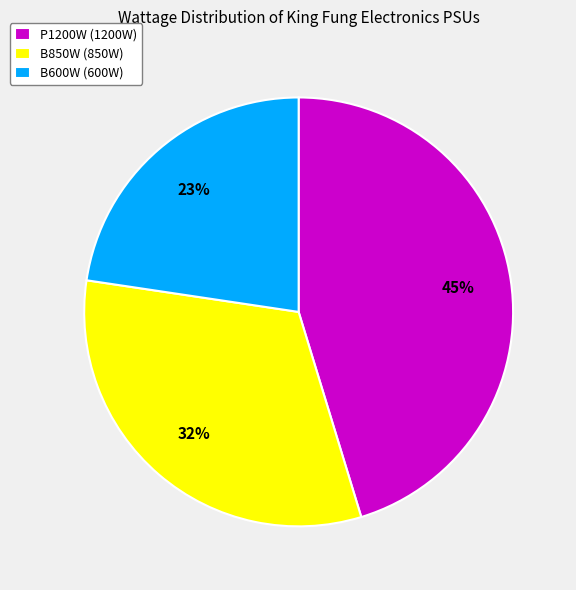

True or false: B850W accounts for 32% of the total.

True